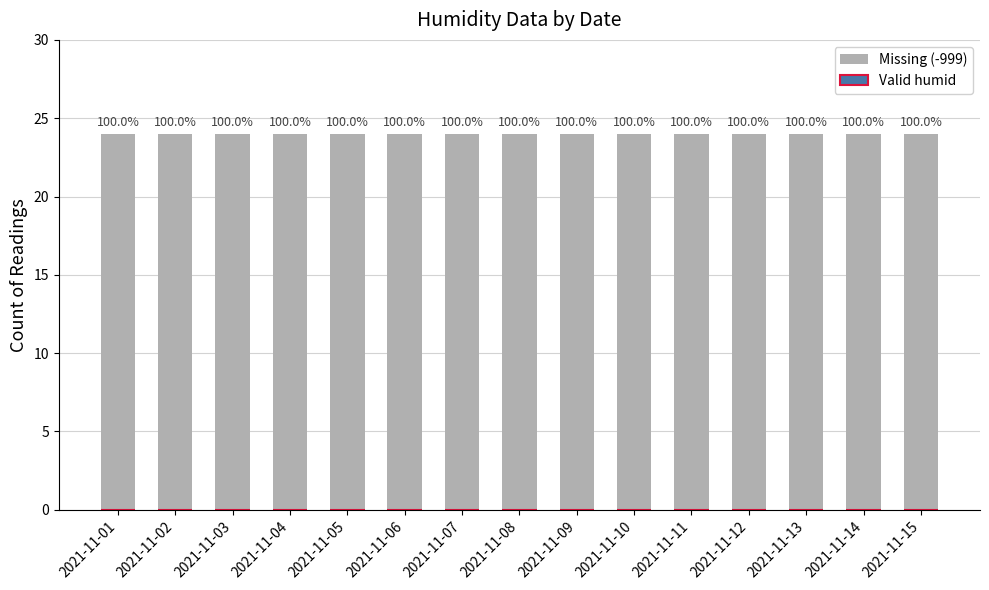

Does the chart contain any negative values?

No